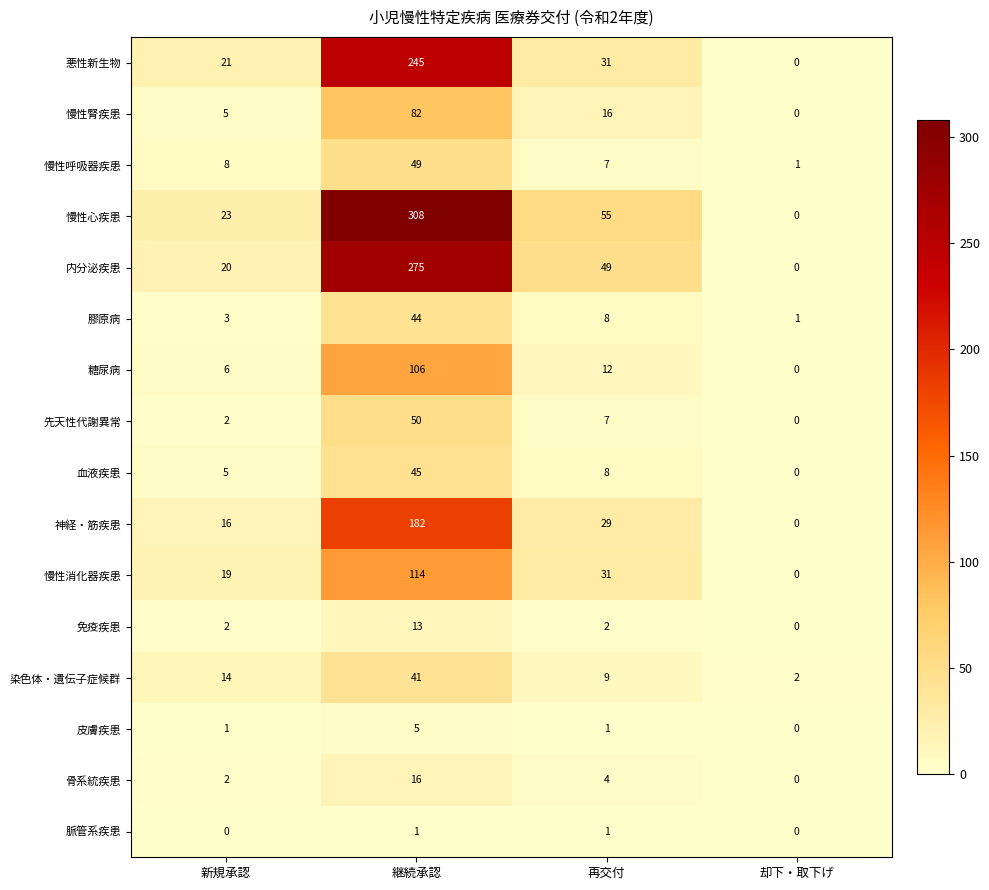

Read the 免疫疾患 value at 継続承認.

13